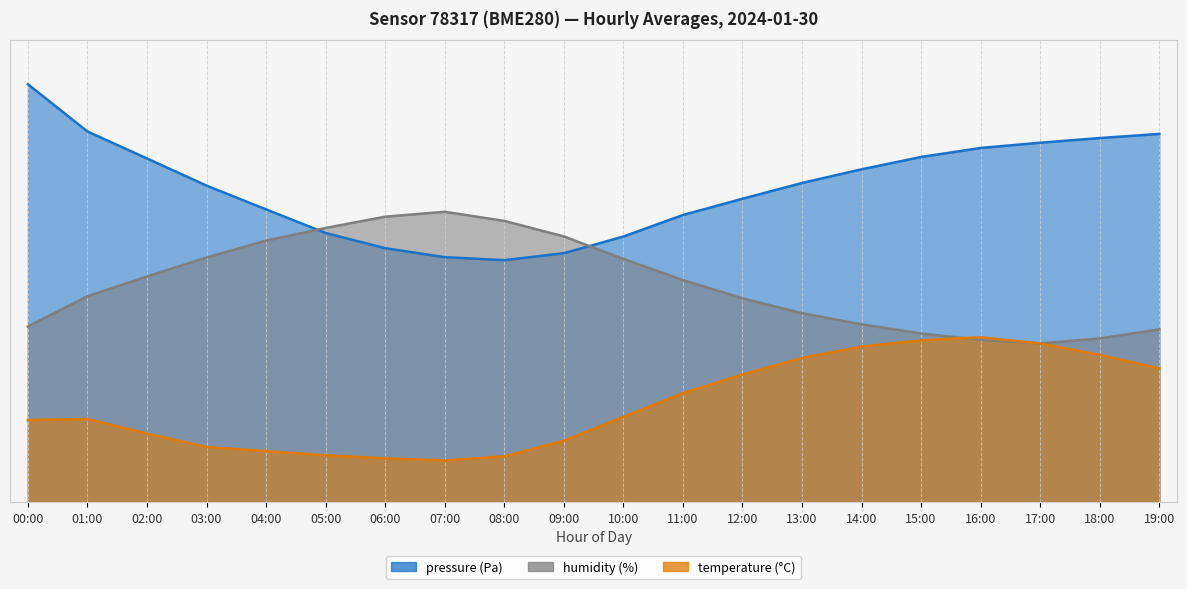

Where does the humidity series first go above 50?

02:00